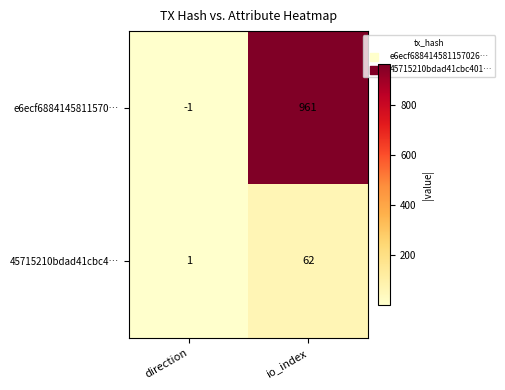

Reading left to right, what are all the values shown in this chart?

e6ecf6884145811570…: direction=-1	io_index=961
45715210bdad41cbc4…: direction=1	io_index=62